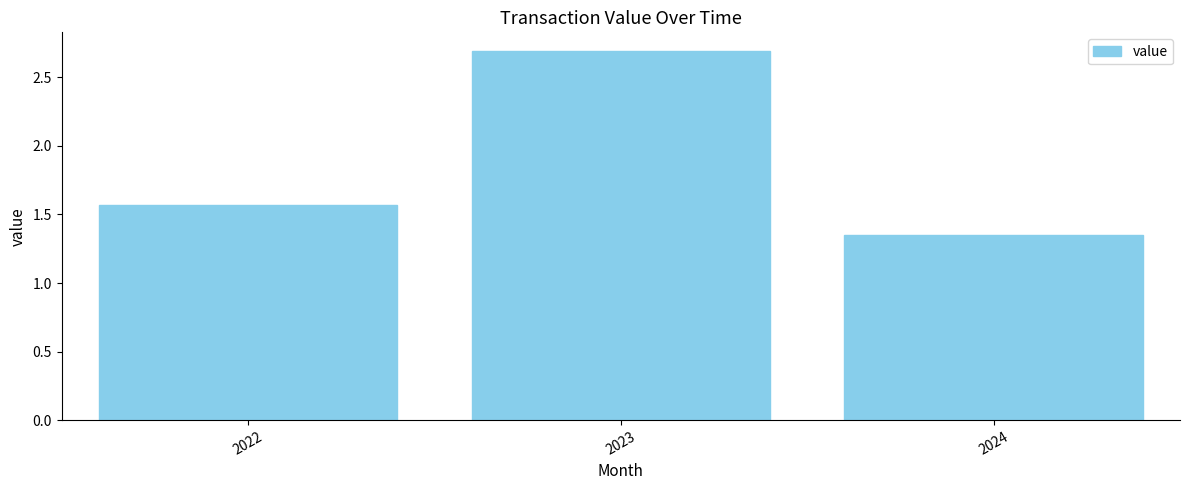

List the labels in order of value, largest first.

2023, 2022, 2024